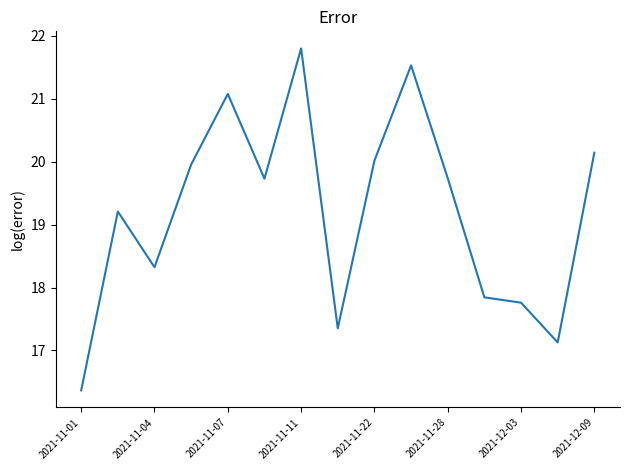

What is the difference between the maximum and minimum values?

5.4